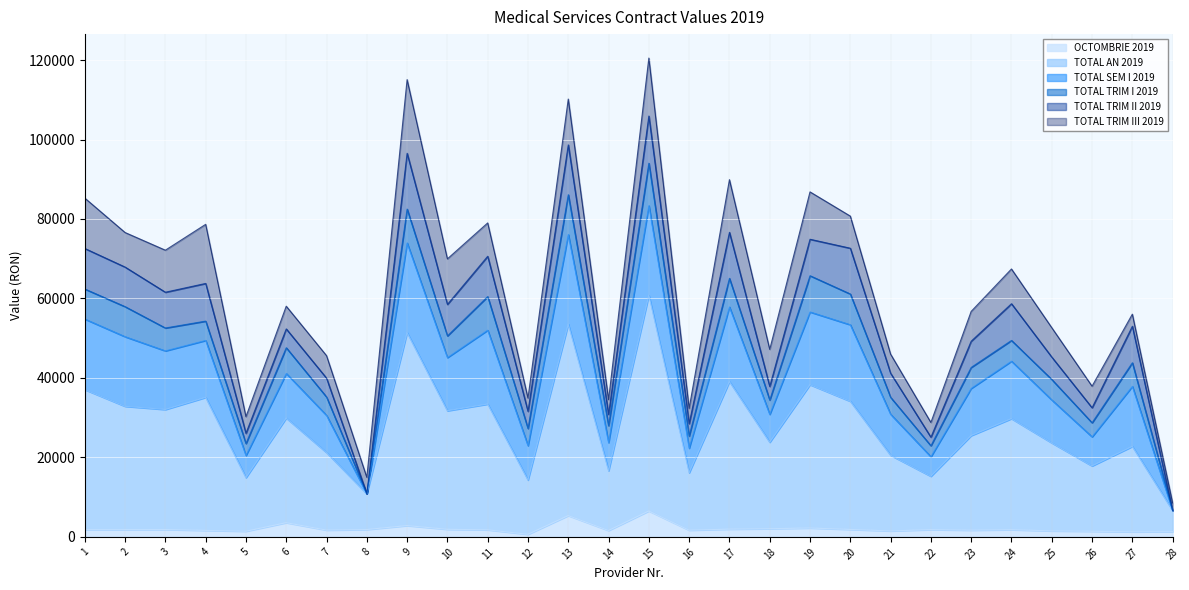

Rank the categories by TOTAL AN 2019 value from highest to lowest.

15, 13, 9, 17, 19, 1, 4, 20, 11, 2, 3, 10, 6, 24, 23, 18, 25, 27, 7, 21, 26, 14, 16, 22, 5, 12, 8, 28